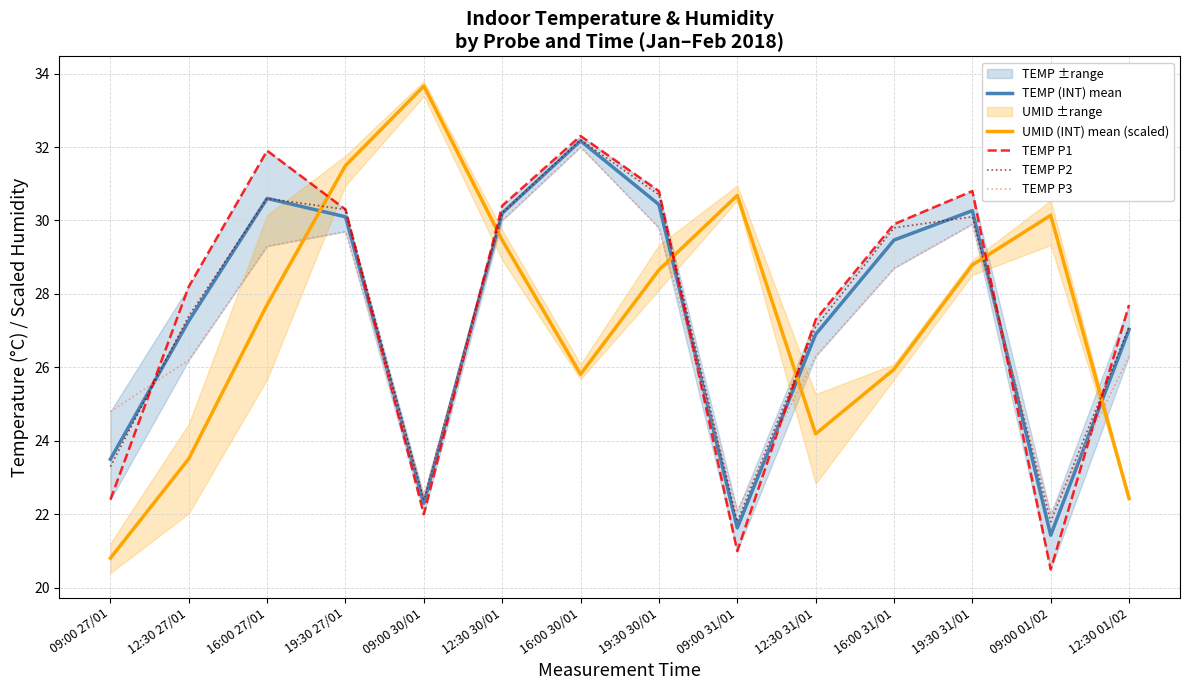

Is it true that TEMP (INT) mean equals 27.0 at 12:30 01/02?

True